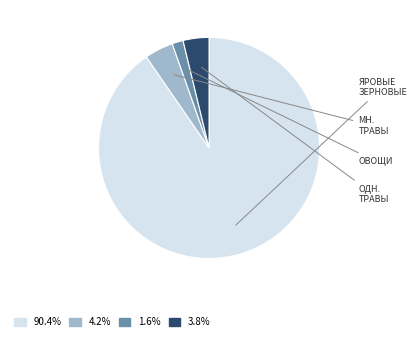

Is there any slice that represents more than half of the pie?

Yes